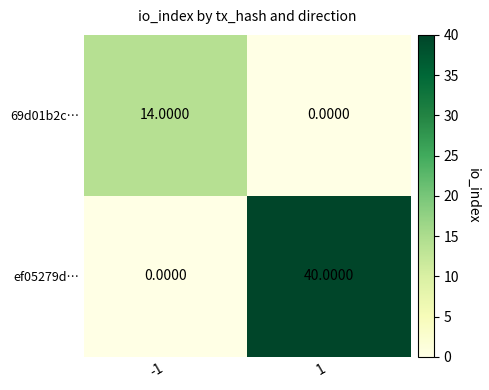

List the series in order of their overall mean, lowest first.

69d01b2c…, ef05279d…